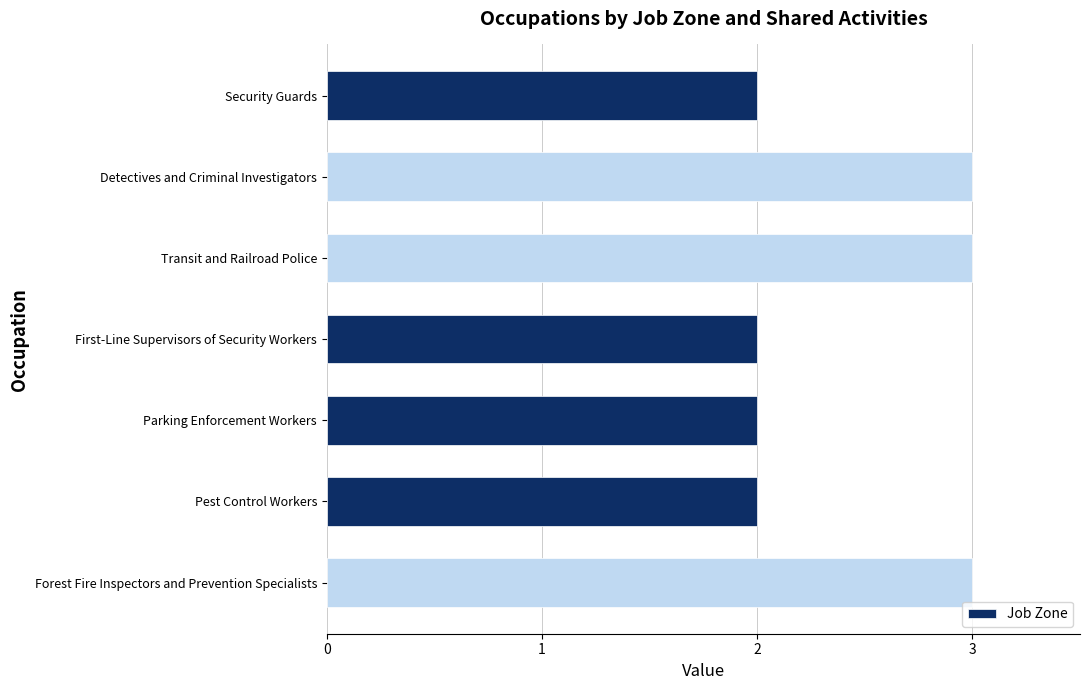

Reading top to bottom, extract all data points from this chart.

2	3	3	2	2	2	3